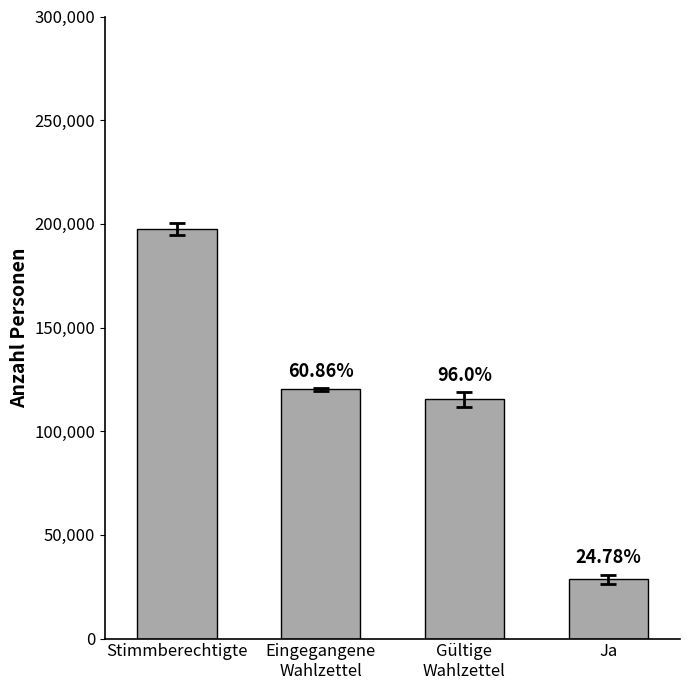

True or false: the data shows 115332 at Gültige
Wahlzettel.

True